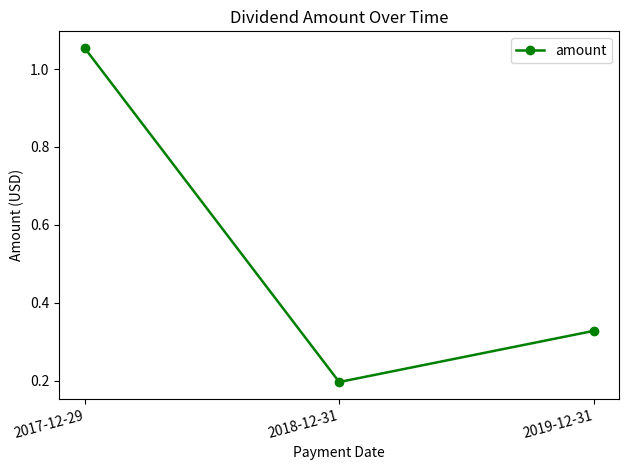

How many lines are shown in the chart?

1